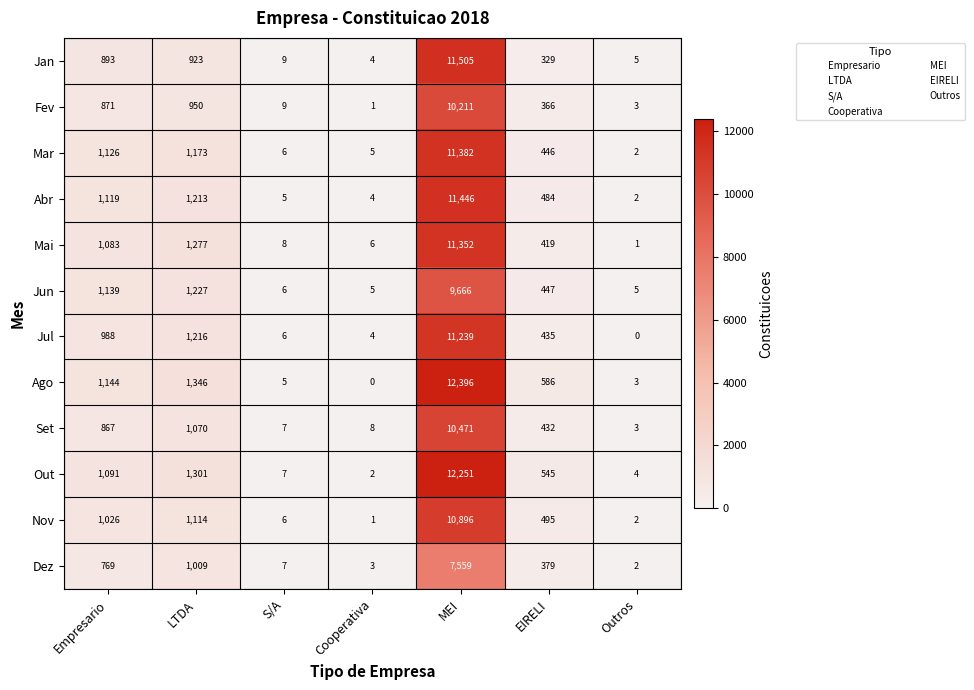

How many data points does each series have?

7